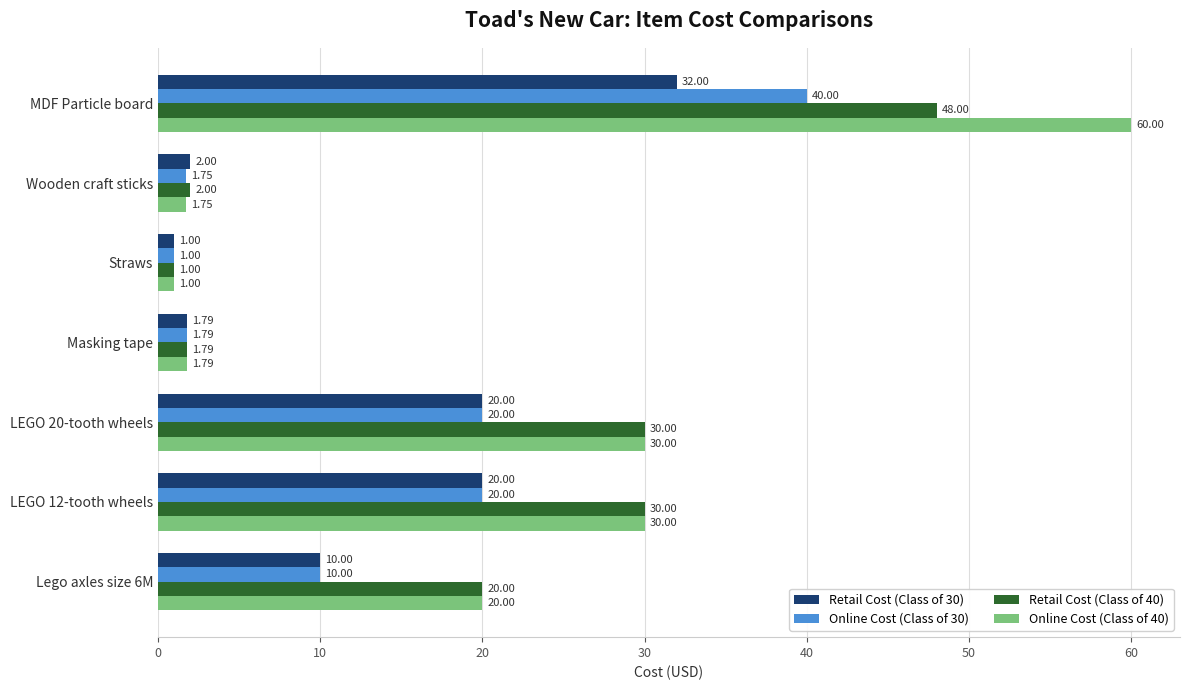

What are all the series names shown in the legend?

Retail Cost (Class of 30), Online Cost (Class of 30), Retail Cost (Class of 40), Online Cost (Class of 40)